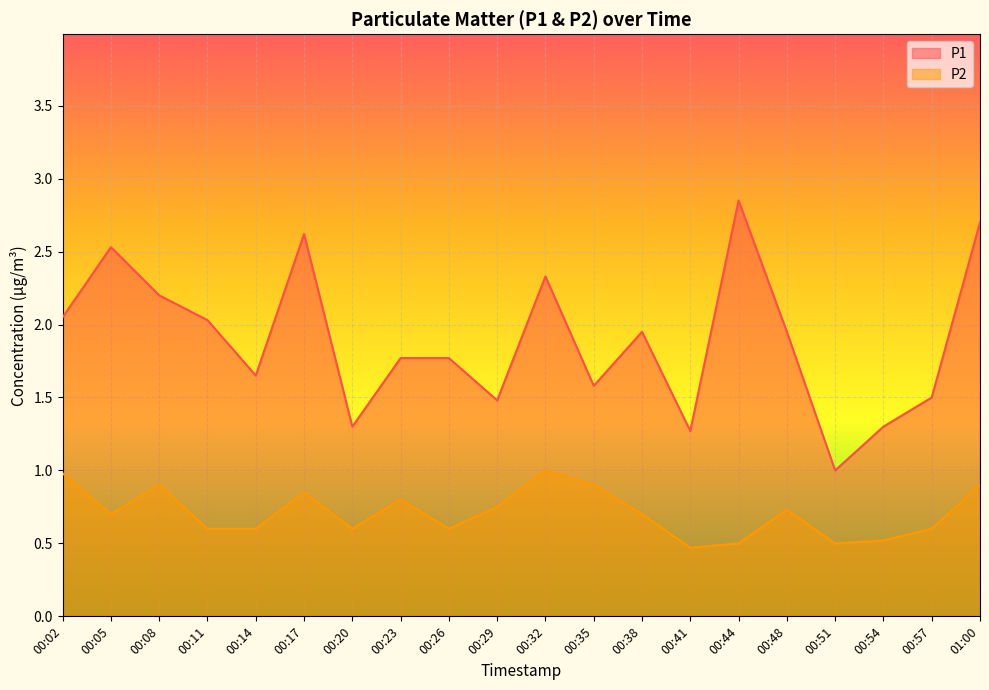

What is the minimum value for P1?

1.0